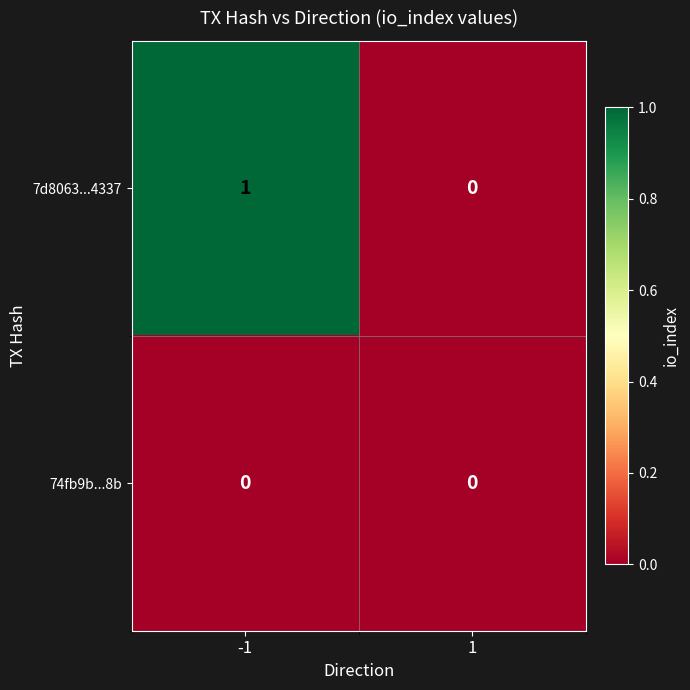

Rank the series at -1 from highest to lowest value.

7d8063...4337, 74fb9b...8b